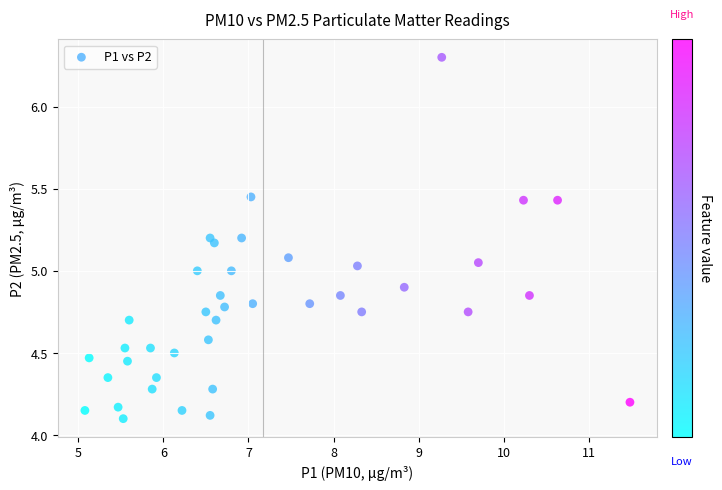

What is the range of Y values (max minus min)?

2.2